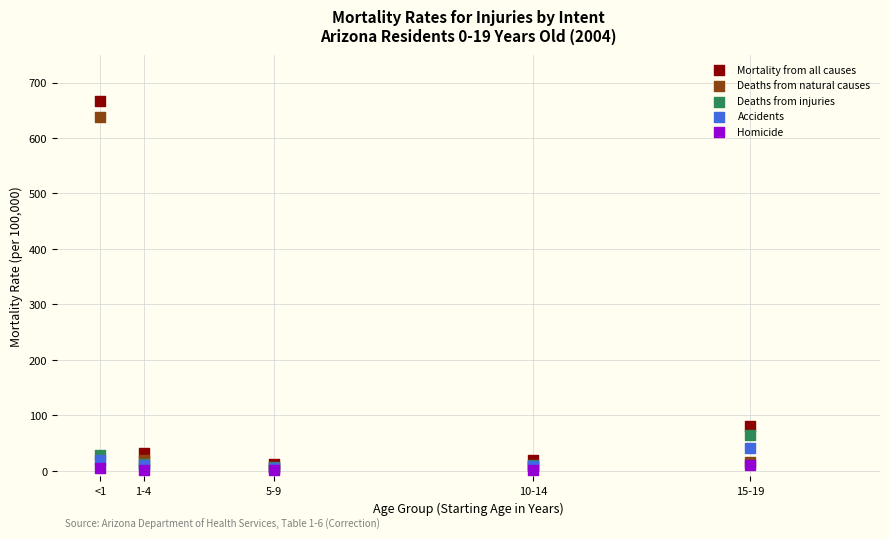

What are all the series names shown in the legend?

Mortality from all causes, Deaths from natural causes, Deaths from injuries, Accidents, Homicide